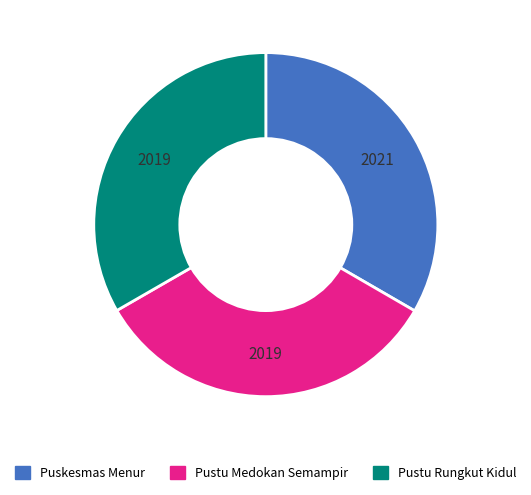

Is it true that Pustu Medokan Semampir is 33% of the pie?

True